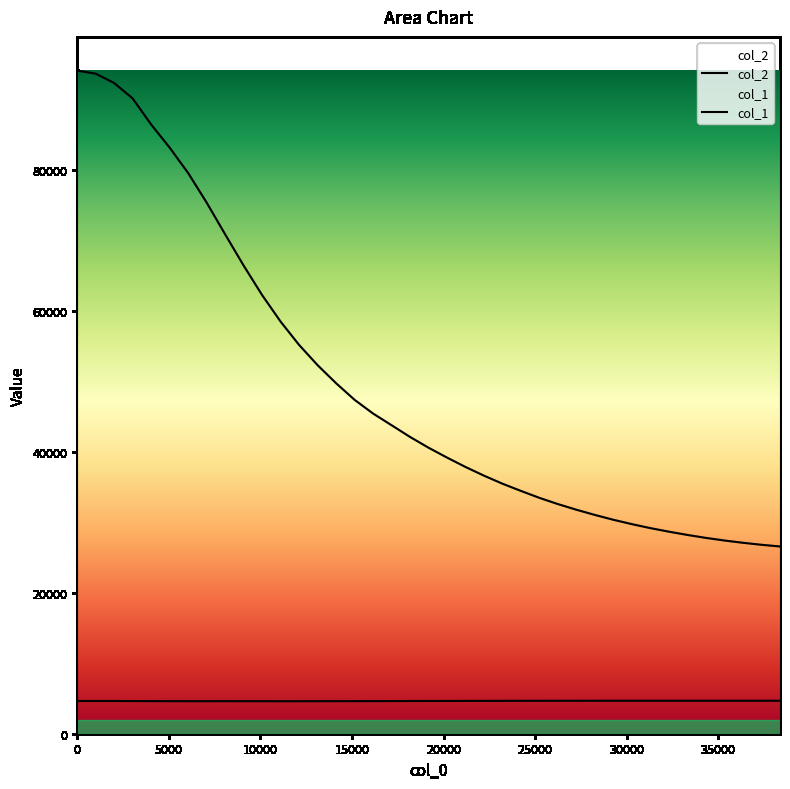

At which label is col_1 closest to 4619?

5040